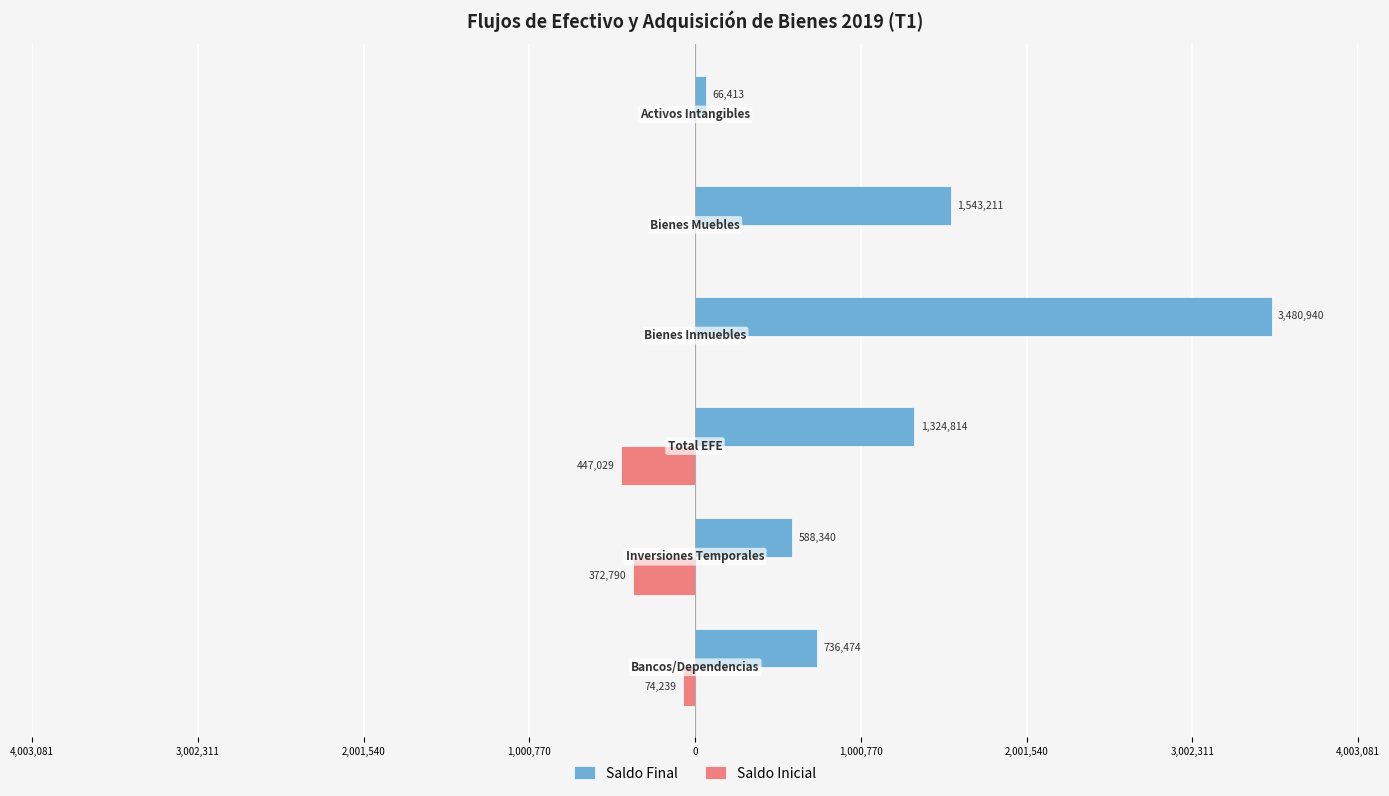

What are all the series names shown in the legend?

Saldo Final, Saldo Inicial